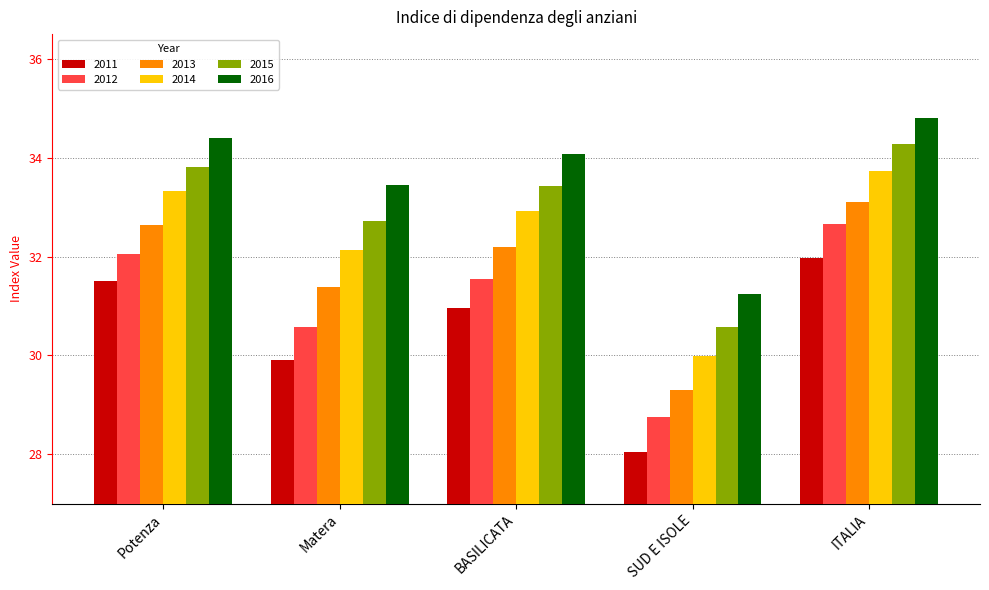

Where is 2016 nearest to the value 33?

Matera